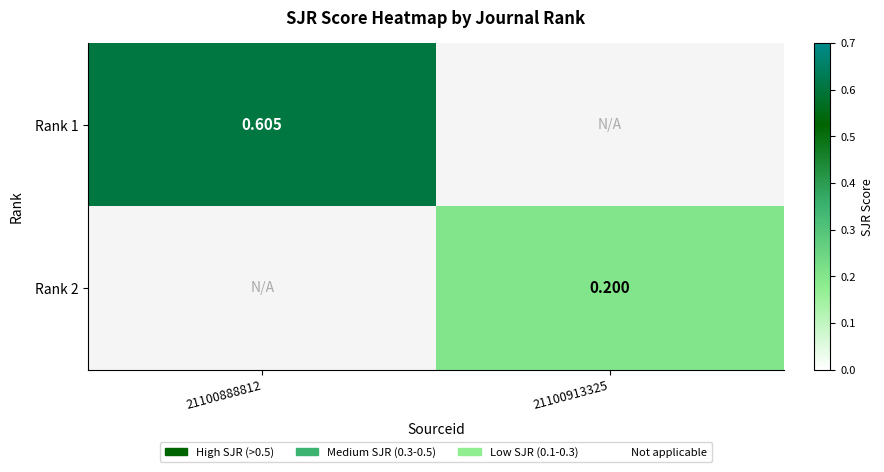

How many positive values does the Rank 1 series have?

1